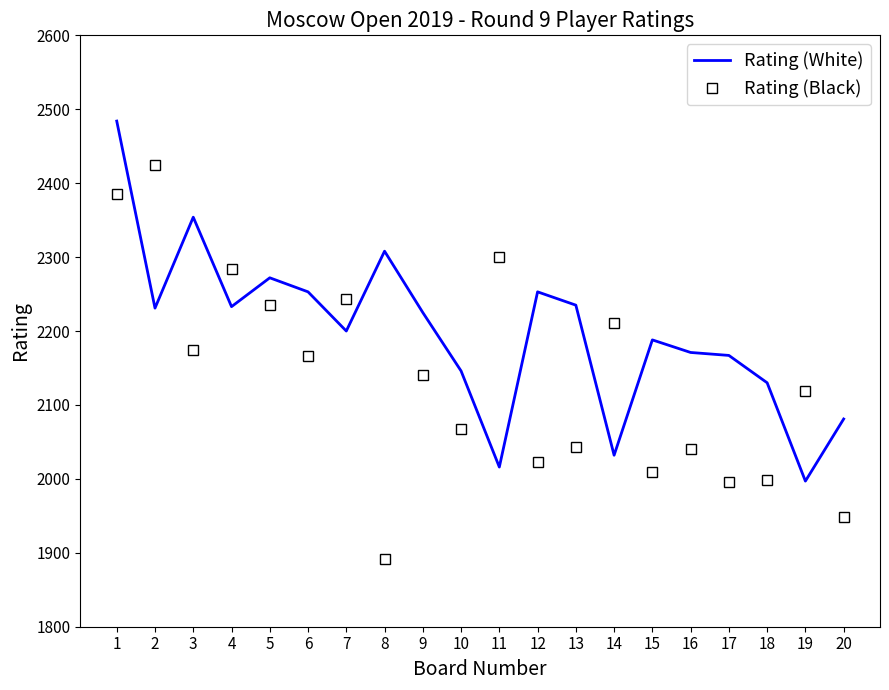

How many series are shown in this chart?

2